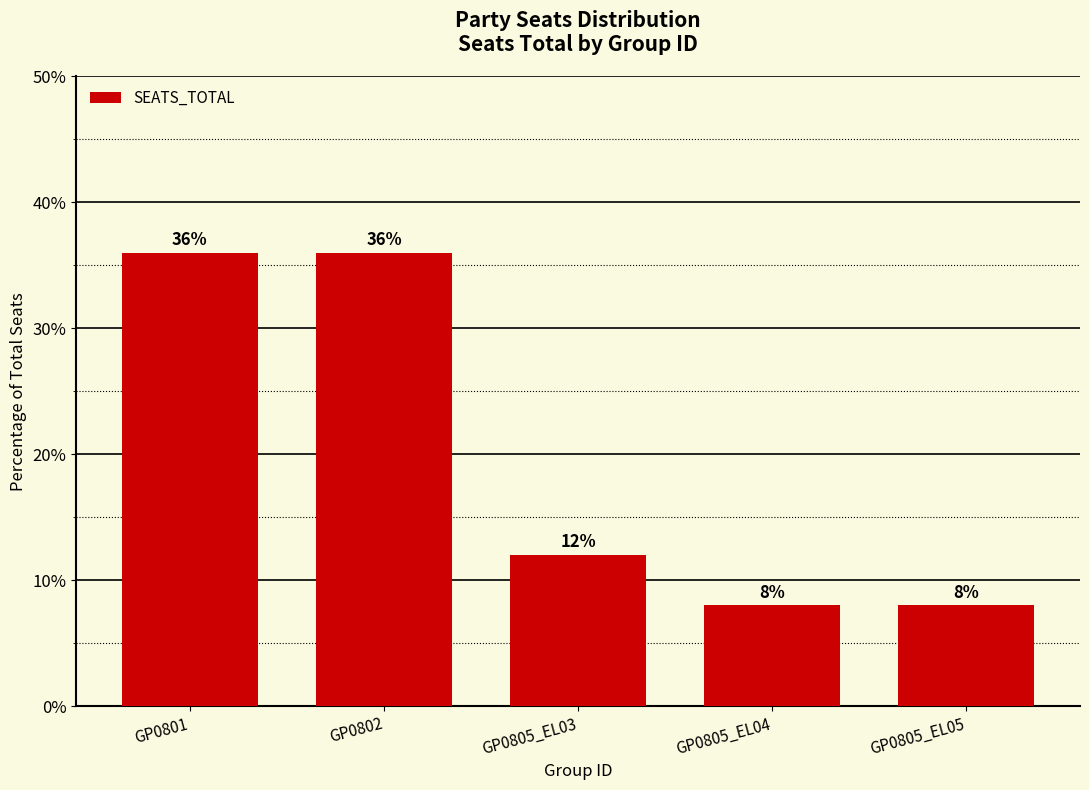

What is the change in value from GP0801 to GP0805_EL04?

-28